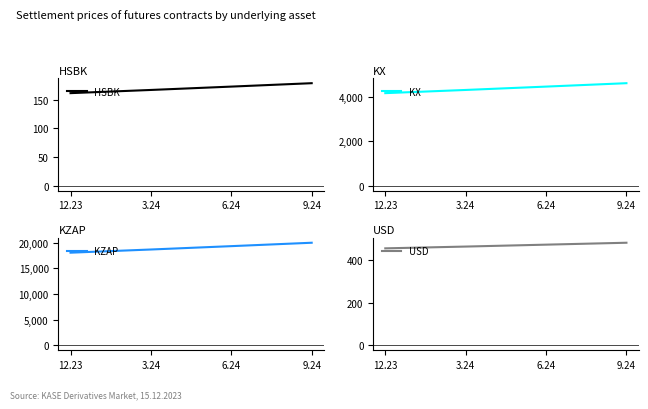

At which category does the chart reach its minimum across all series?

12.23